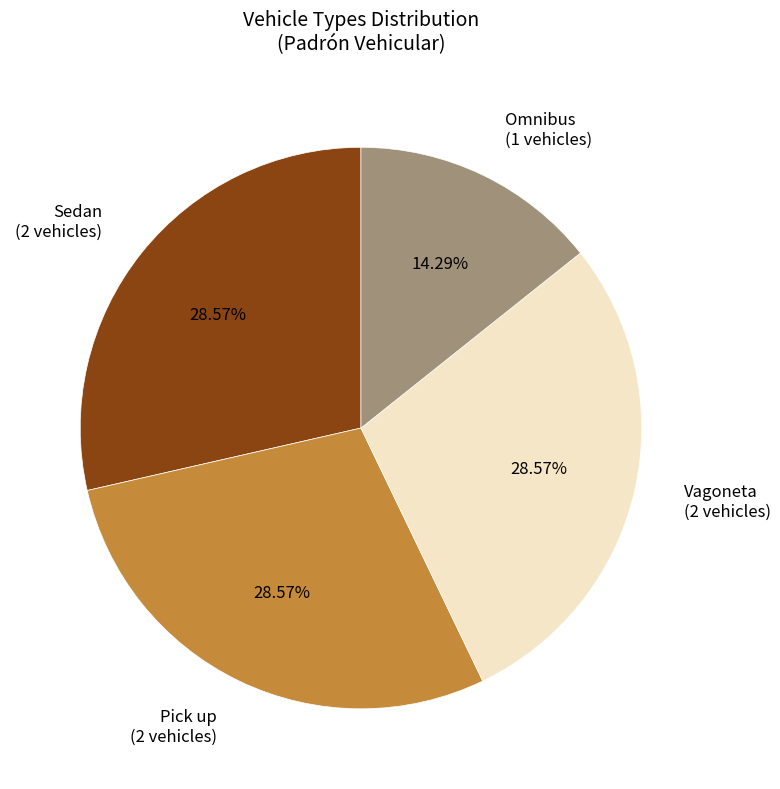

Is the sum of Pick up (2 vehicles) and Vagoneta (2 vehicles) greater than half?

Yes